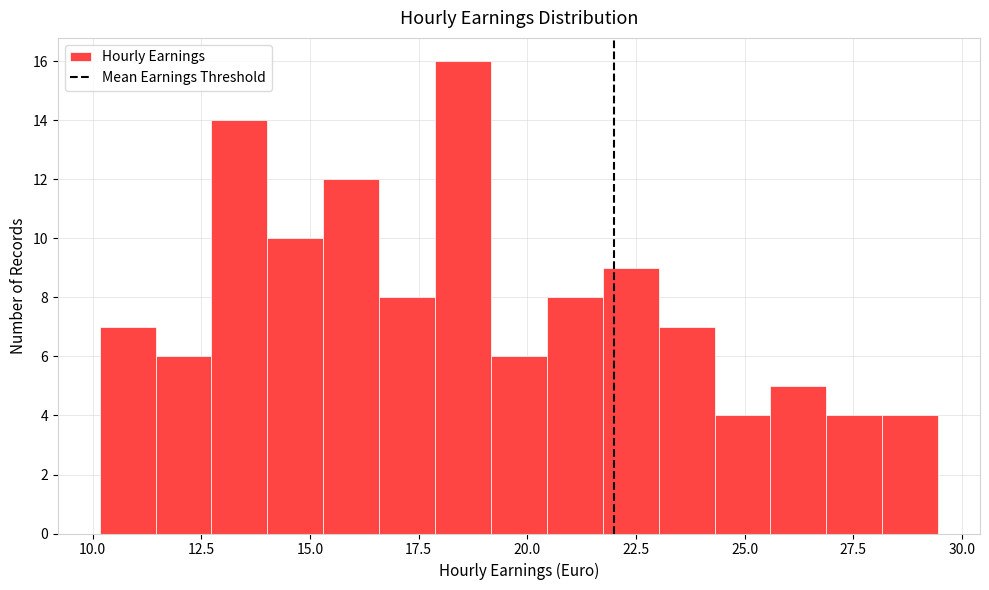

Around what value on the x-axis is the tallest bar? Give the approximate position of its centre, as read against the axis.

18.5